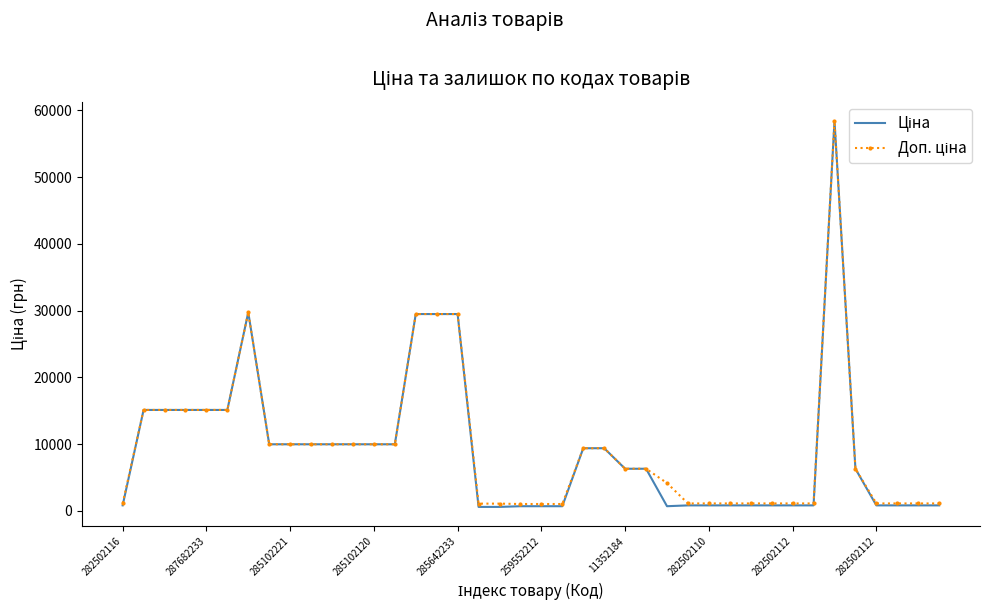

At how many categories does at least one series exceed 25597?

5